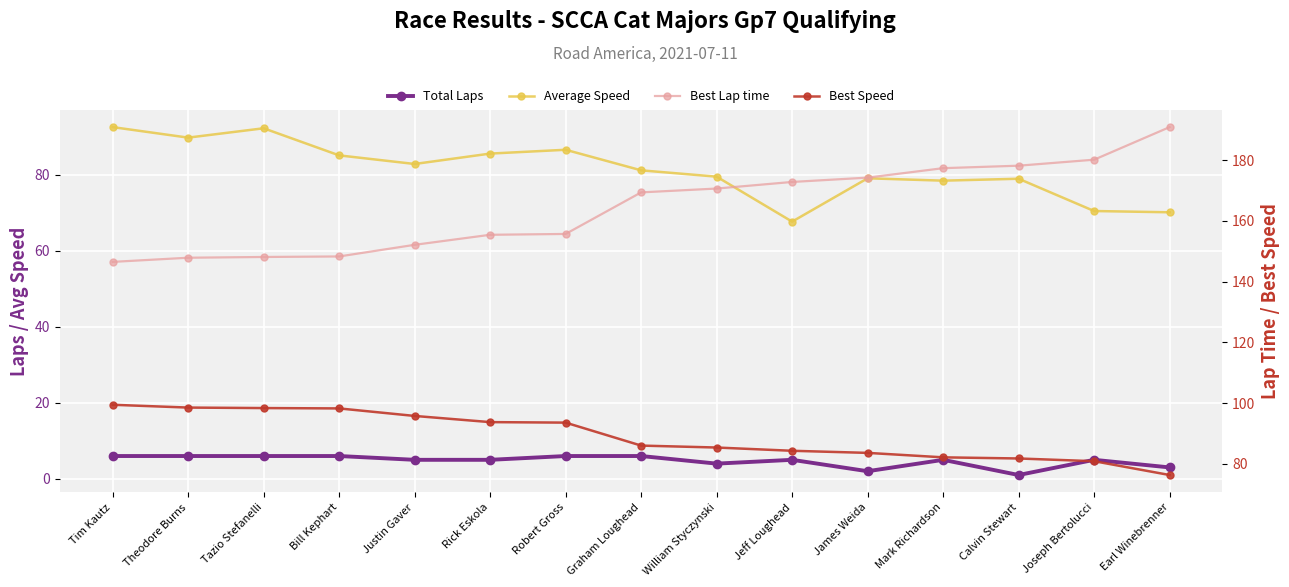

What is the sum of the Total Laps values at Joseph Bertolucci and Calvin Stewart?

6.0